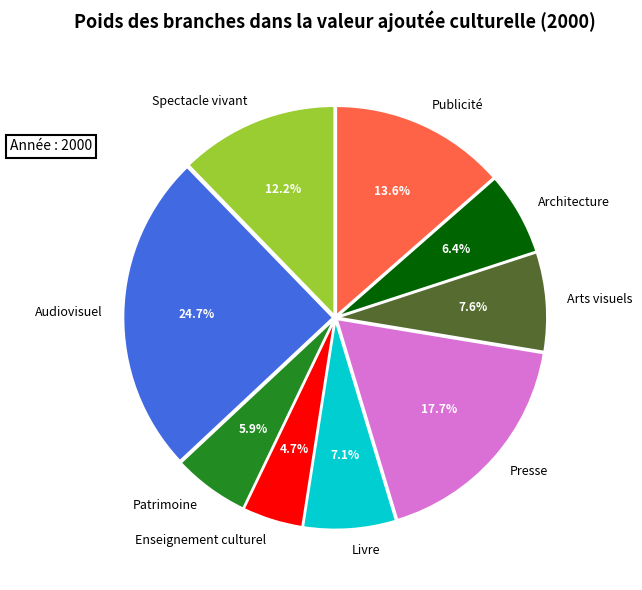

Does Arts visuels represent more than half of the total?

No